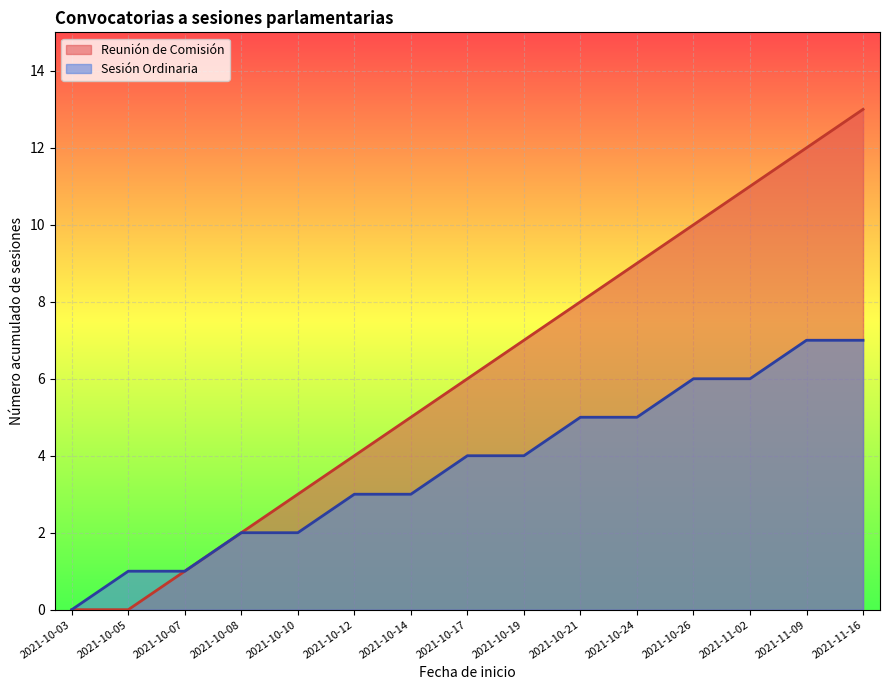

What is the difference between the second highest and minimum values in the Reunión de Comisión series?

12